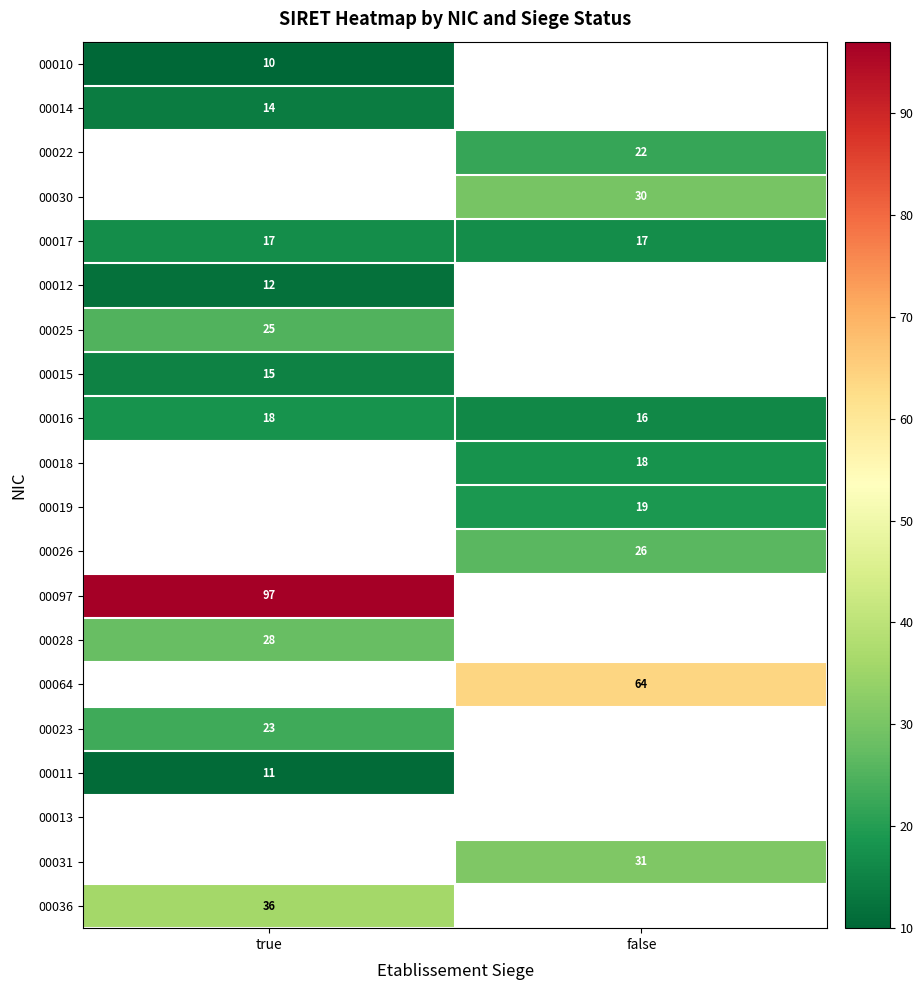

True or false: 00097 has a value of 97 at true.

True